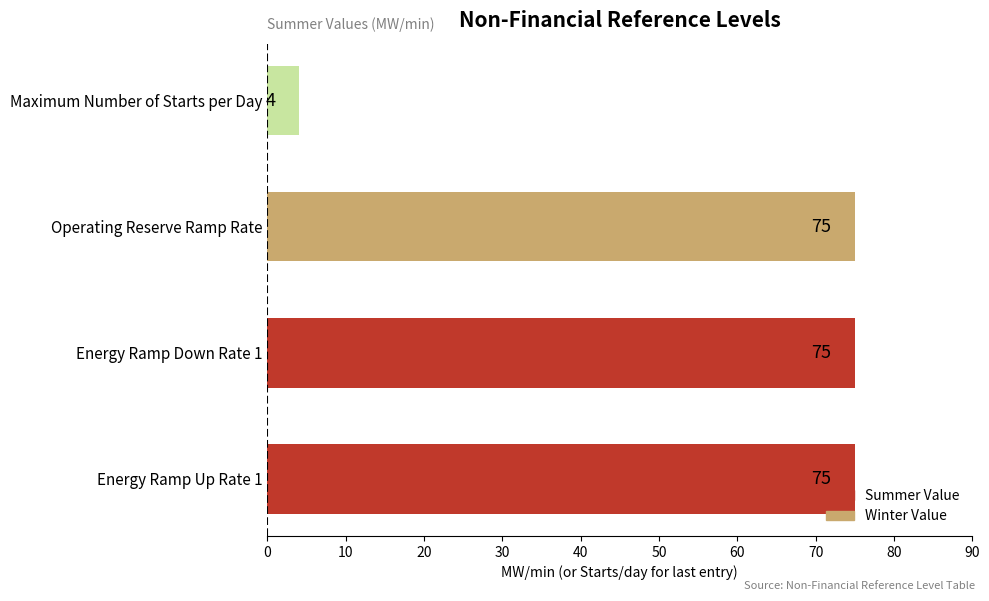

Reading top to bottom, transcribe all the data shown in this chart.

4	75	75	75